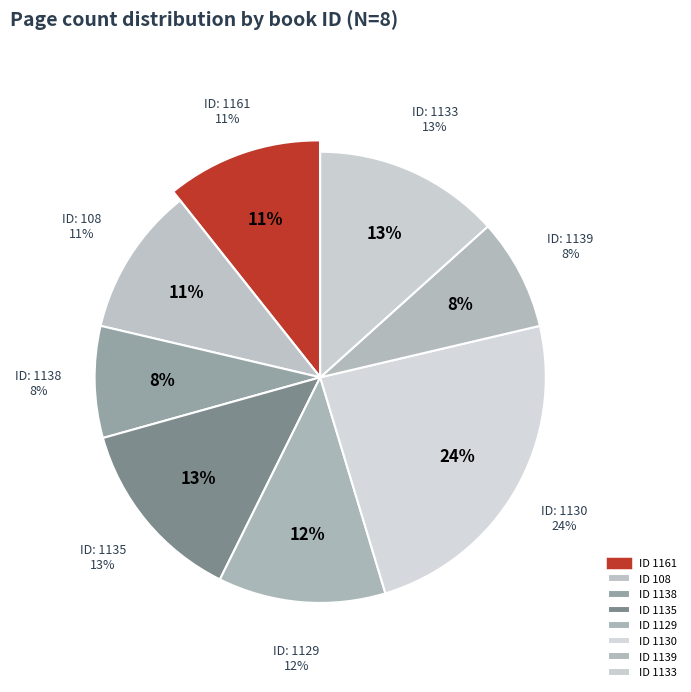

What is the ratio of the value at 1133 to the value at 1130?

0.6